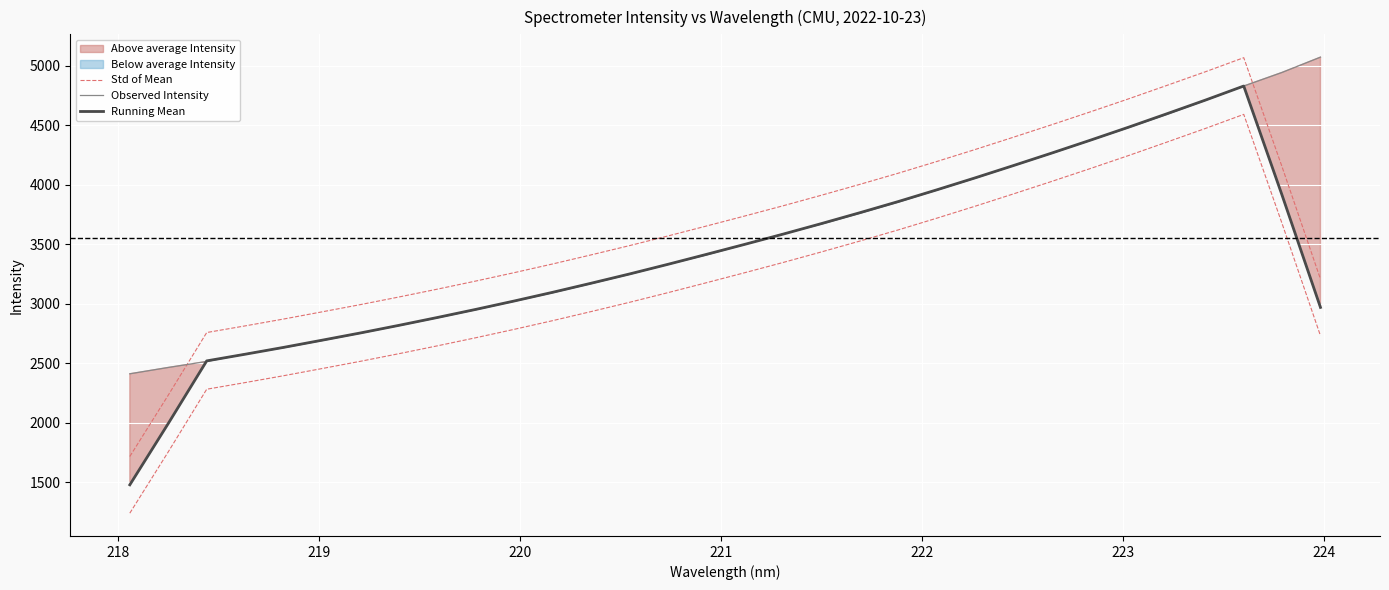

Reading left to right, list all the values displayed in this chart.

Std of Mean: 1715.9	2231.2	2757.2	2813.1	2870.7	2930.9	2991.9	3055.8	3121.7	3189.8	3260.3	3333.4	3409.5	3487.4	3568.4	3651.8	3736.2	3822.2	3911.0	4002.2	4096.0	4194.1	4294.8	4398.4	4503.6	4611.0	4720.7	4833.7	4948.1	5066.4	4148.1	3206.6
Observed Intensity: 2410.6	2463.8	2514.2	2576.4	2629.9	2690.1	2751.8	2815.7	2881.5	2949.0	3020.0	3092.0	3168.4	3246.7	3329.6	3409.4	3497.3	3585.0	3668.8	3759.6	3853.4	3953.5	4053.9	4159.1	4263.2	4371.2	4479.6	4591.1	4707.8	4828.2	4942.9	5071.0
Running Mean: 1477.7	1993.0	2519.0	2574.9	2632.5	2692.8	2753.8	2817.6	2883.6	2951.6	3022.2	3095.2	3171.4	3249.2	3330.3	3413.6	3498.0	3584.0	3672.8	3764.1	3857.9	3955.9	4056.6	4160.2	4265.4	4372.9	4482.6	4595.6	4709.9	4828.2	3910.0	2968.4